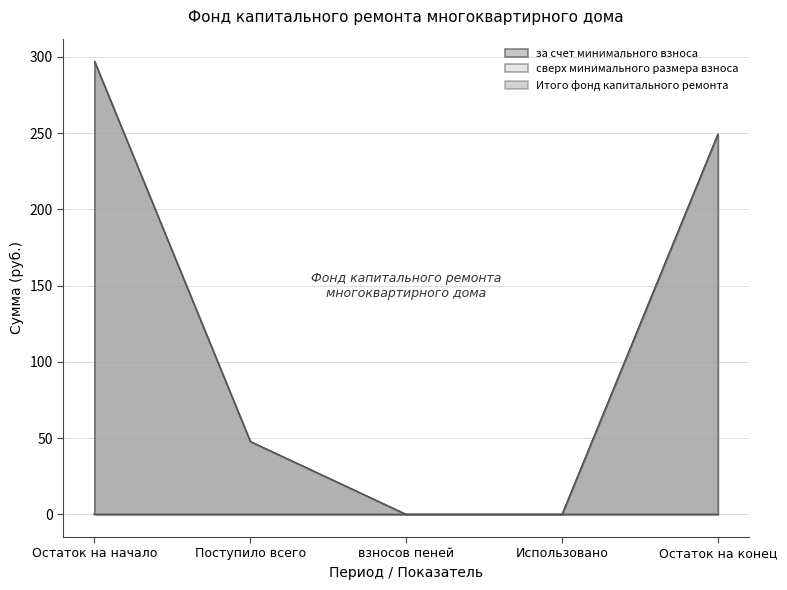

Does the chart display data point markers on the line(s)?

No